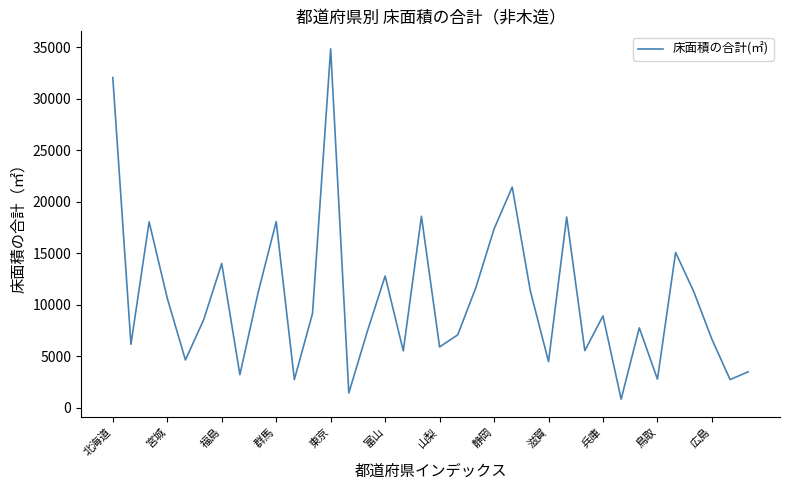

What is the difference between the maximum and minimum values?

34028